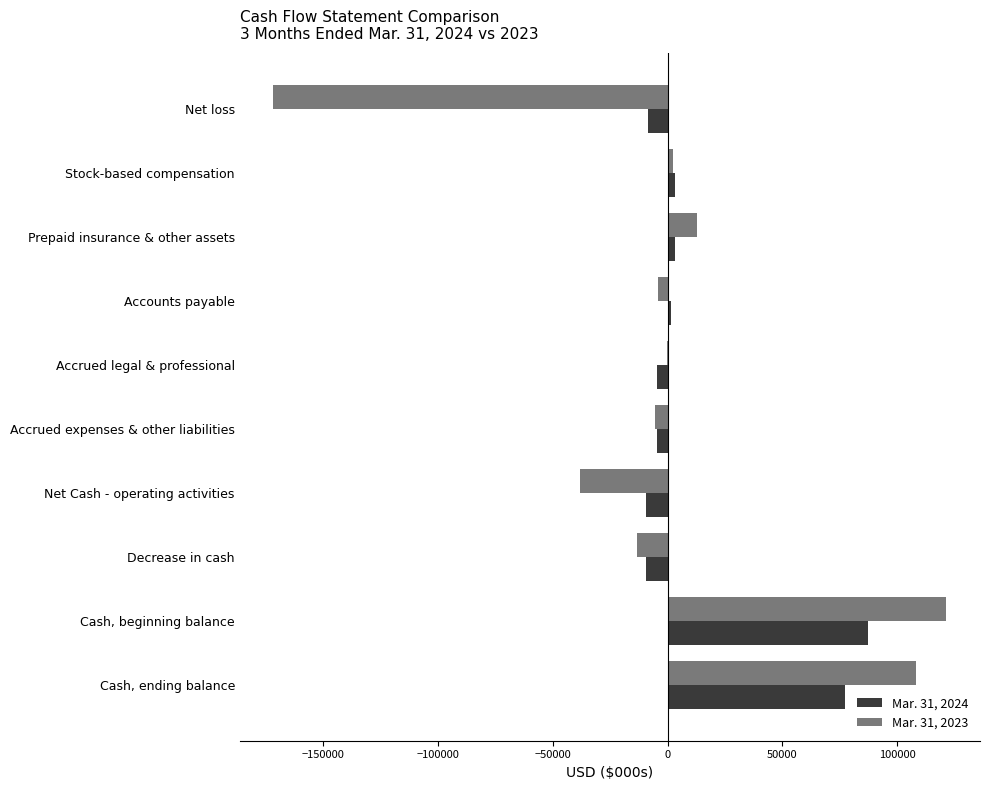

Which label corresponds to the largest value in the chart?

Cash, beginning balance